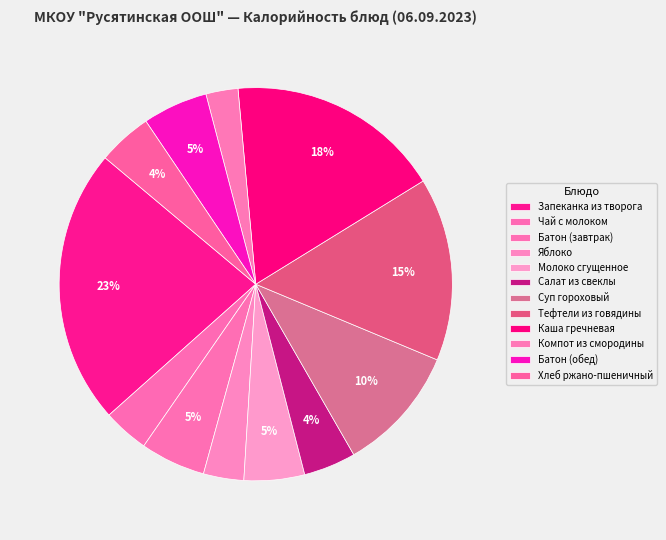

How many slices are in this pie chart?

12